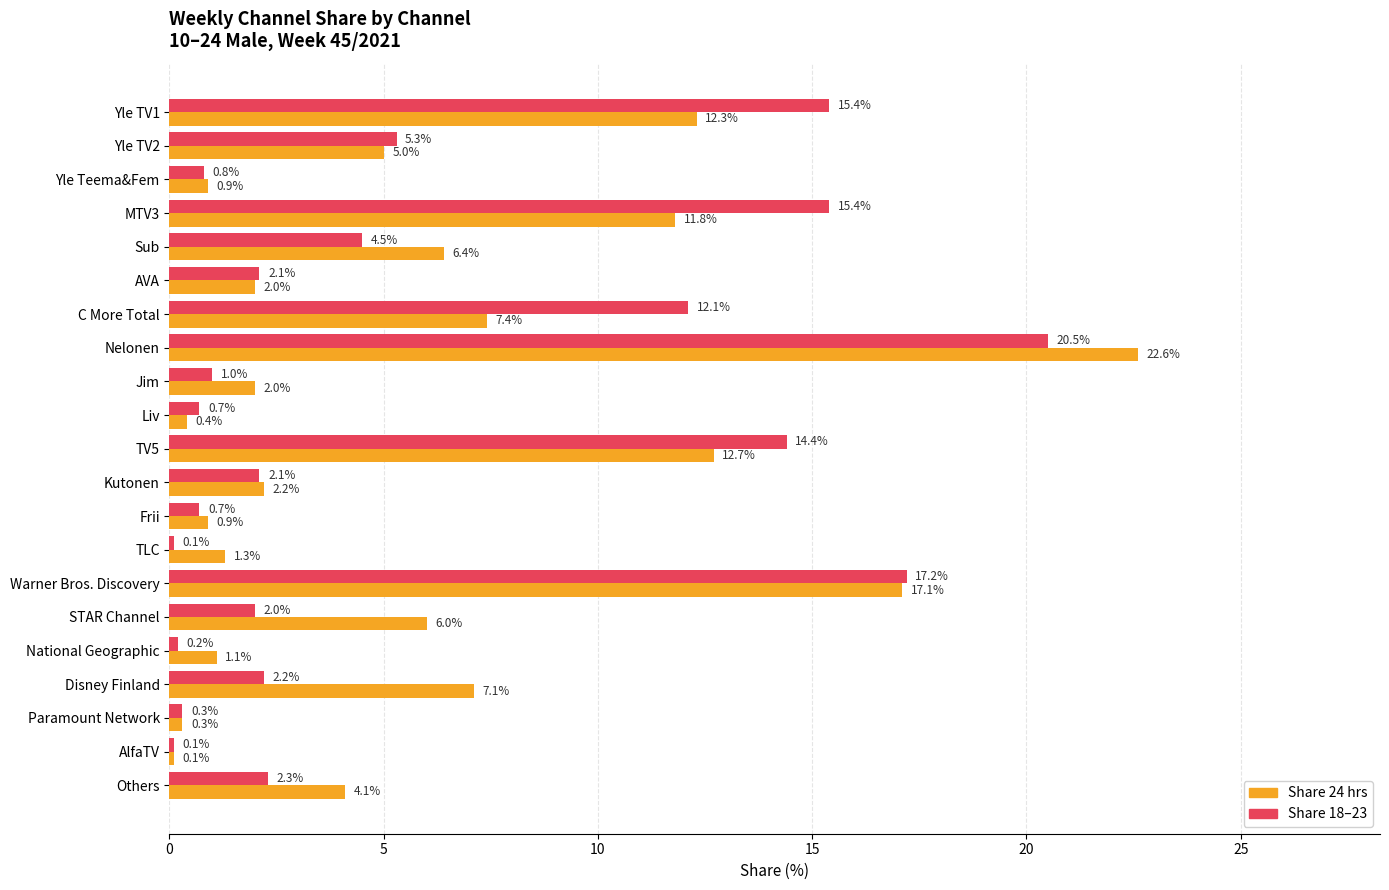

Count the number of data series in this chart.

2